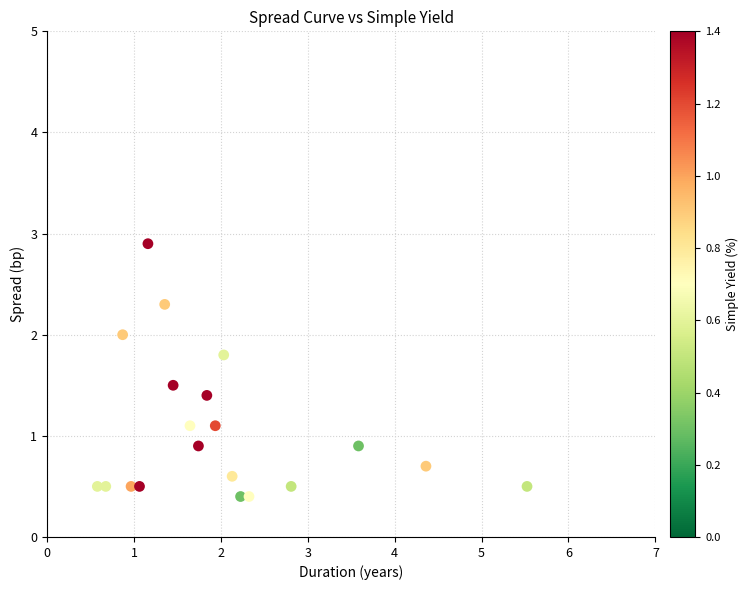

What is the range of X values (max minus min)?

4.9